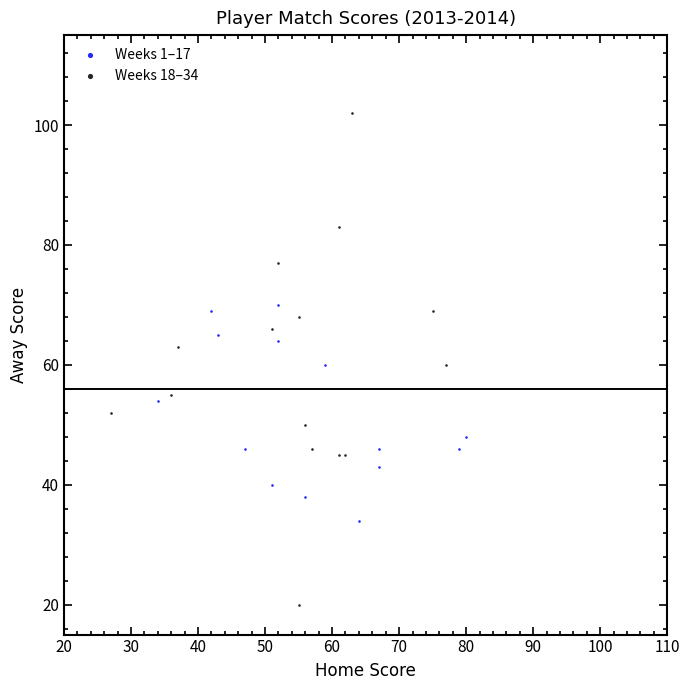

Which series reaches the minimum Y coordinate?

Weeks 18–34